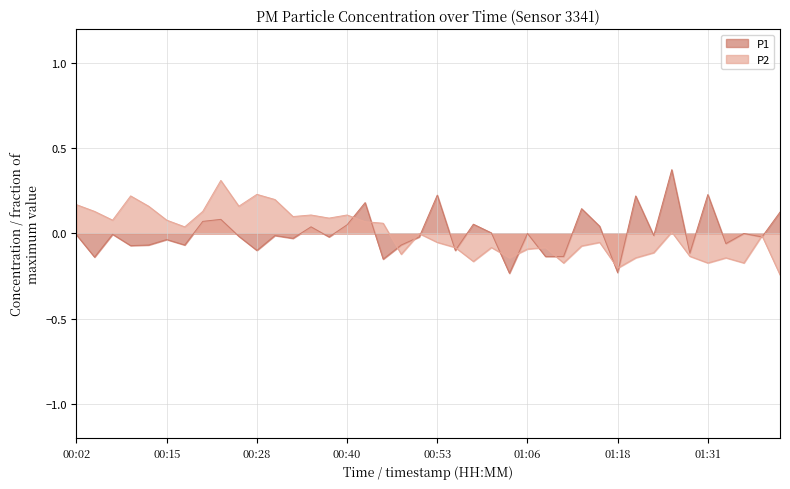

How many negative values does the P2 series have?

21